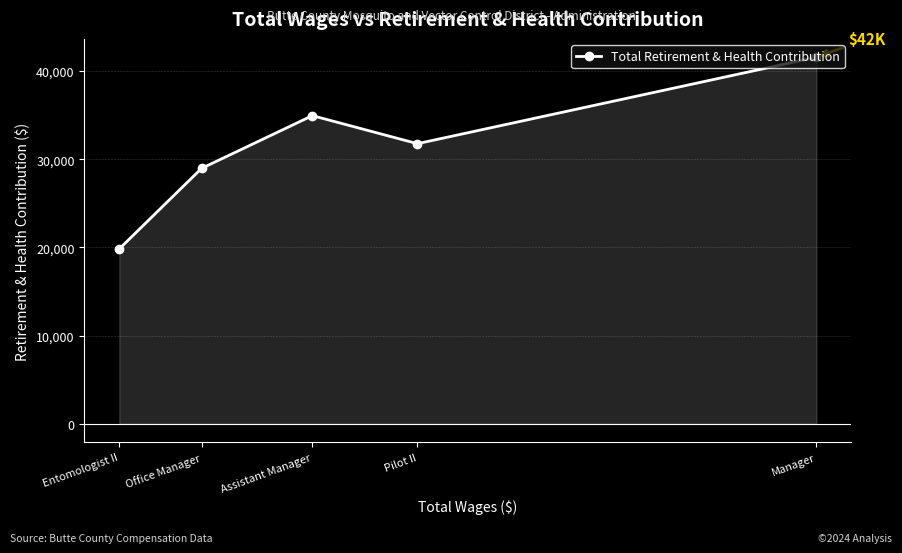

List the labels in order of value, smallest first.

Entomologist II, Office Manager, Pilot II, Assistant Manager, Manager